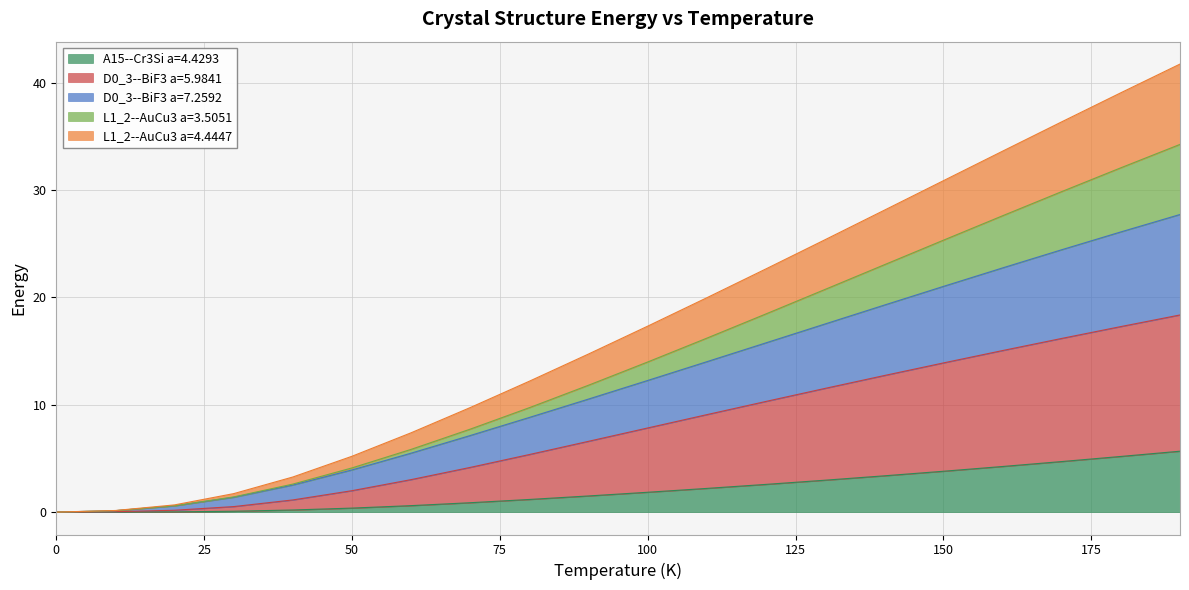

What is the highest value of the A15--Cr3Si a=4.4293 series?

5.7